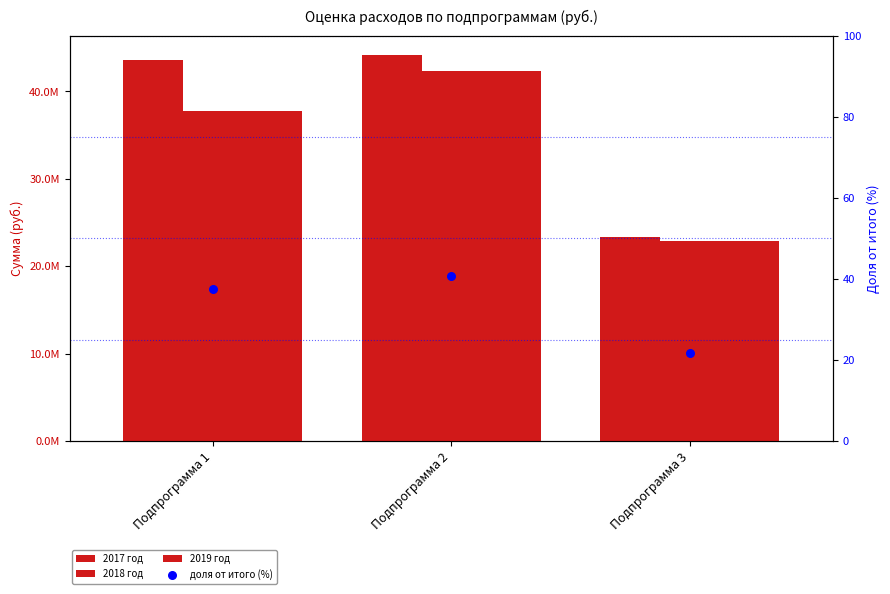

At which category is the sum across all series the highest?

Подпрограмма 2